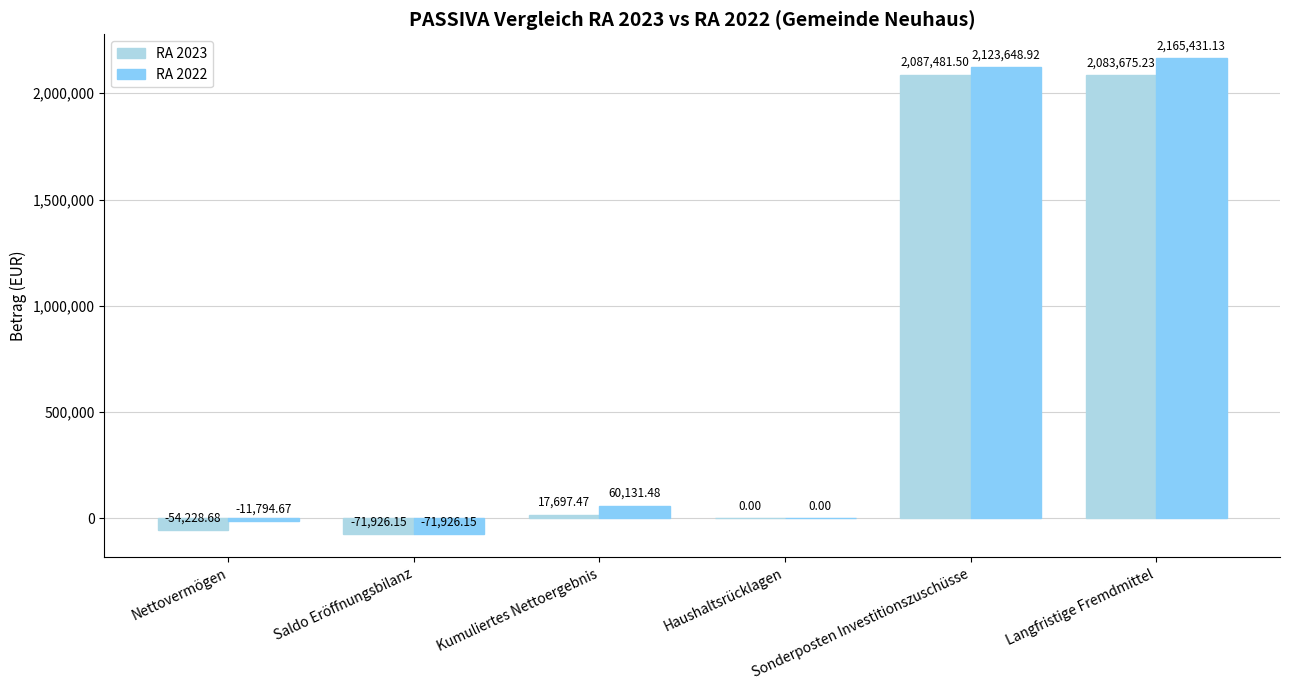

What are all the series names shown in the legend?

RA 2023, RA 2022